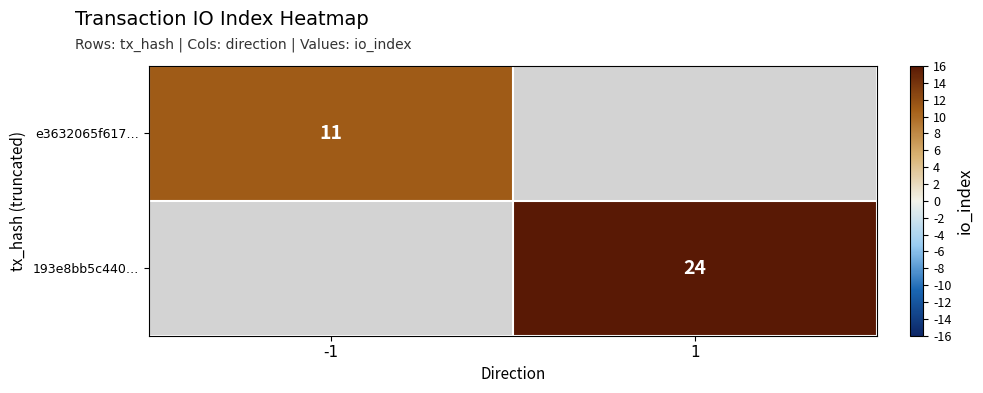

True or false: e3632065f617… has a value of 17 at -1.

False